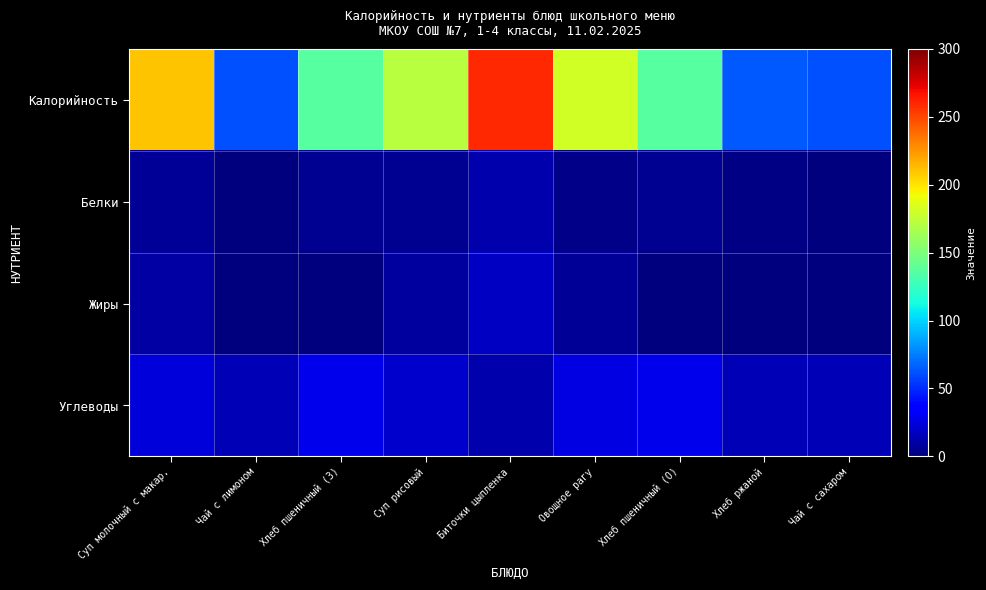

Reading right to left, what are all the values shown in this chart?

Калорийность: Чай с сахаром=62.0	Хлеб ржаной=64.2	Хлеб пшеничный (О)=136.2	Овощное рагу=181.6	Биточки цыпленка=259.2	Суп рисовый=171.9	Хлеб пшеничный (З)=136.2	Чай с лимоном=62.0	Суп молочный с макар.=210.3
Белки: Чай с сахаром=0.3	Хлеб ржаной=1.4	Хлеб пшеничный (О)=5.0	Овощное рагу=3.1	Биточки цыпленка=12.2	Суп рисовый=4.7	Хлеб пшеничный (З)=5.0	Чай с лимоном=0.3	Суп молочный с макар.=6.6
Жиры: Чай с сахаром=0.1	Хлеб ржаной=0.2	Хлеб пшеничный (О)=0.8	Овощное рагу=6.9	Биточки цыпленка=18.1	Суп рисовый=8.3	Хлеб пшеничный (З)=0.8	Чай с лимоном=0.1	Суп молочный с макар.=9.7
Углеводы: Чай с сахаром=15.2	Хлеб ржаной=14.9	Хлеб пшеничный (О)=28.9	Овощное рагу=26.2	Биточки цыпленка=11.8	Суп рисовый=20.7	Хлеб пшеничный (З)=28.9	Чай с лимоном=15.2	Суп молочный с макар.=24.4